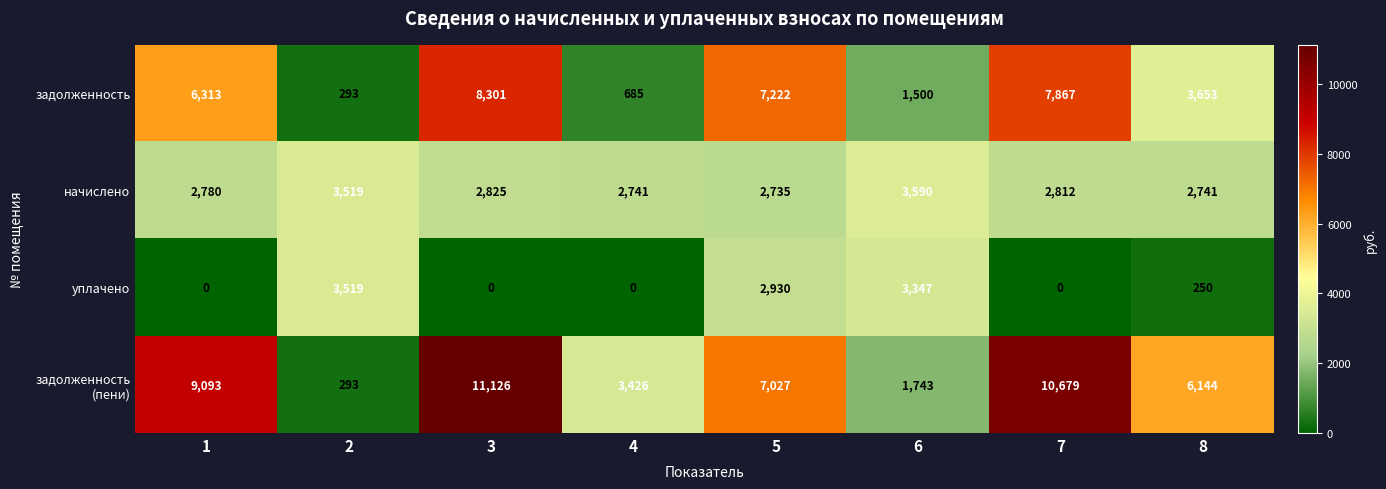

How many data points does each series have?

8